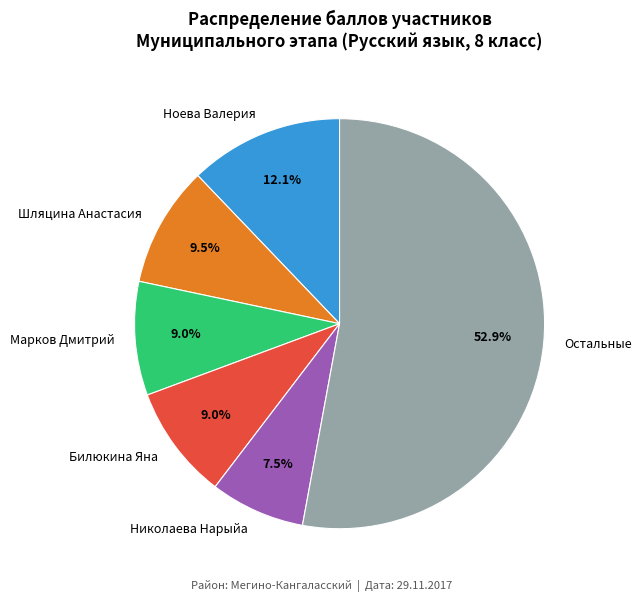

What is the ratio of the value at Остальные to the value at Марков Дмитрий?

5.9